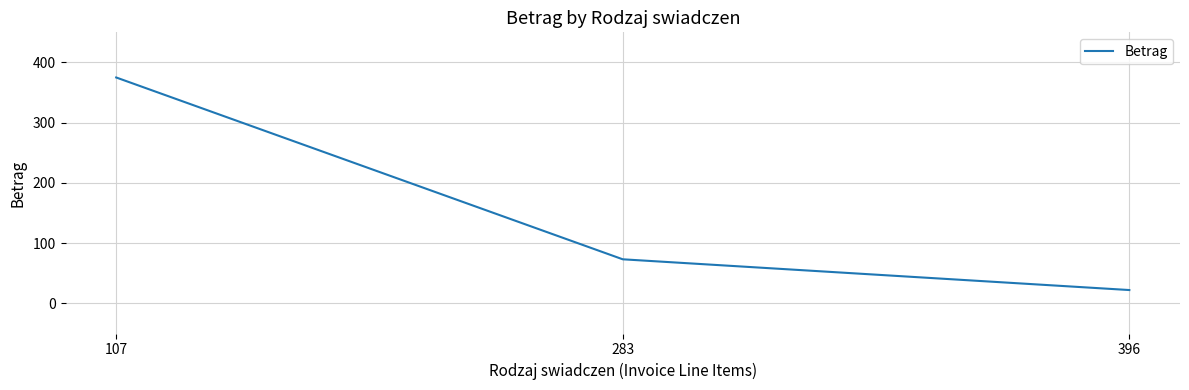

What is the difference between the second highest and minimum values?

51.0